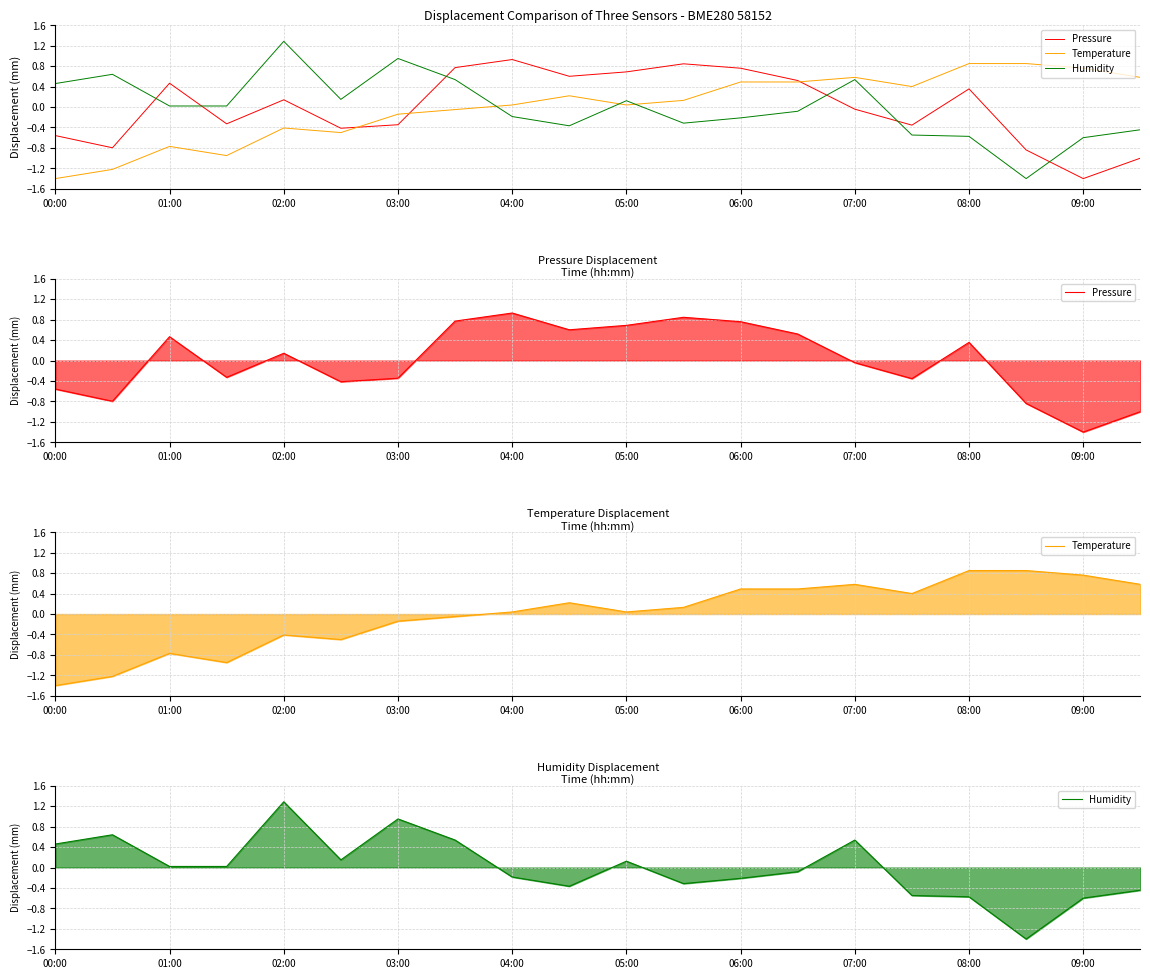

How many interior local valleys does the Temperature series have?

4